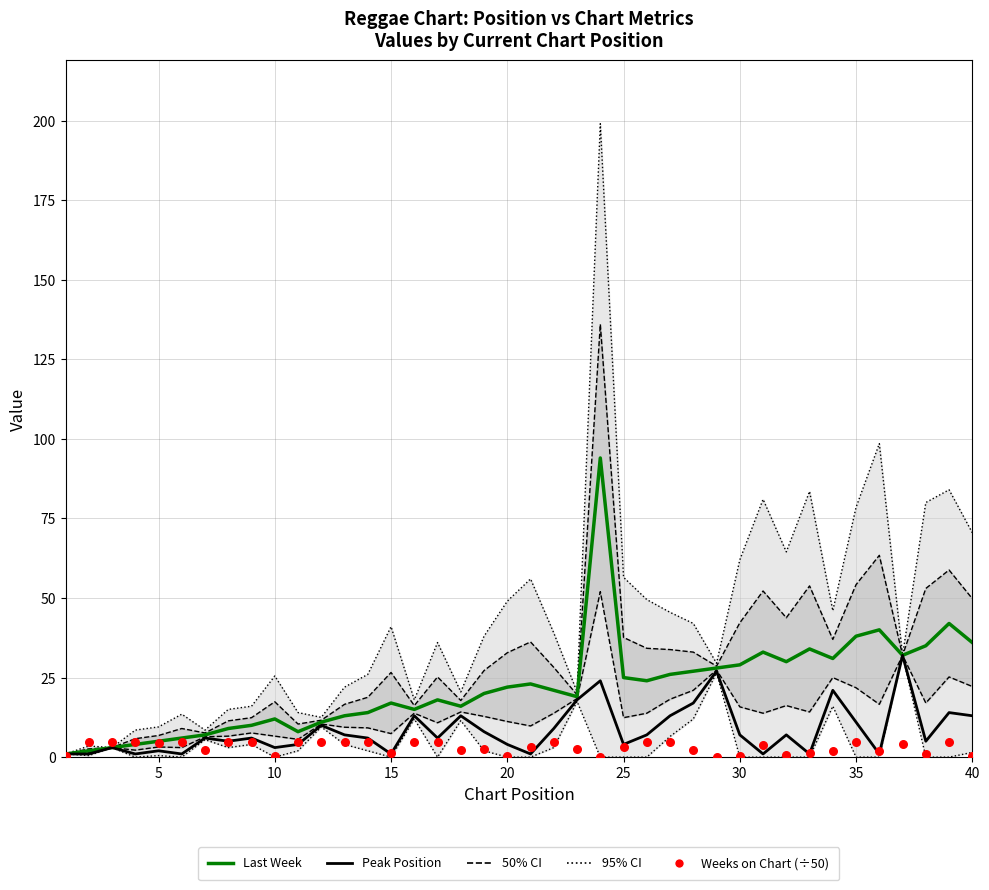

At how many categories does at least one series exceed 62?

1